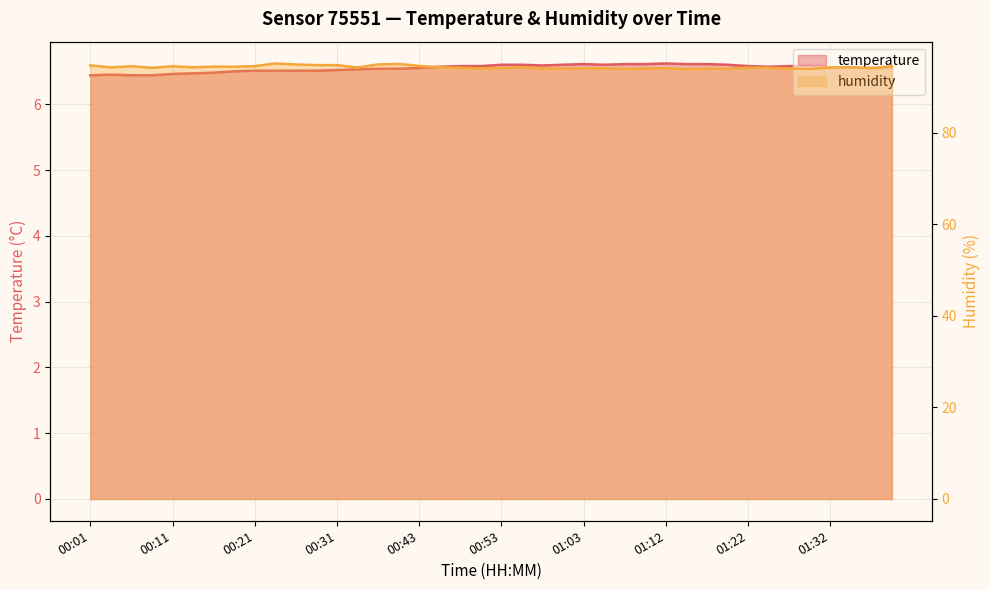

List the labels in order of temperature value, largest first.

01:12, 01:03, 01:07, 01:10, 01:15, 01:17, 00:53, 00:55, 01:00, 01:05, 01:20, 00:58, 00:48, 00:50, 01:22, 01:27, 01:29, 00:45, 01:25, 01:32, 01:34, 00:43, 01:37, 01:39, 00:38, 00:41, 00:36, 00:31, 00:21, 00:23, 00:26, 00:28, 00:19, 00:16, 00:14, 00:11, 00:04, 00:01, 00:06, 00:09